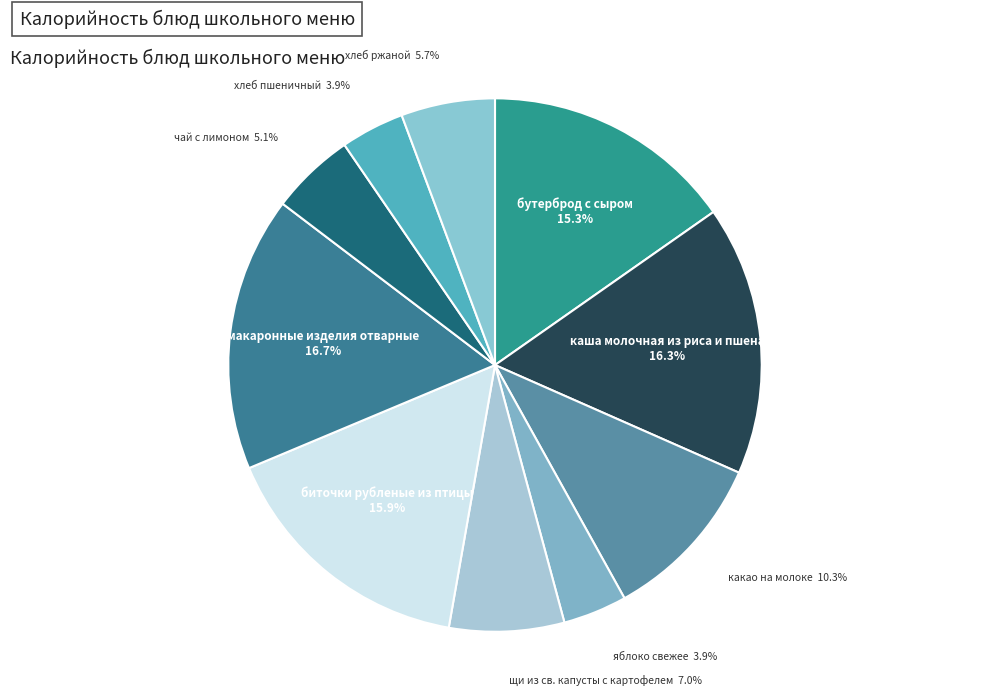

What percentage do биточки рубленые из птицы and макаронные изделия отварные together represent?

32.6%